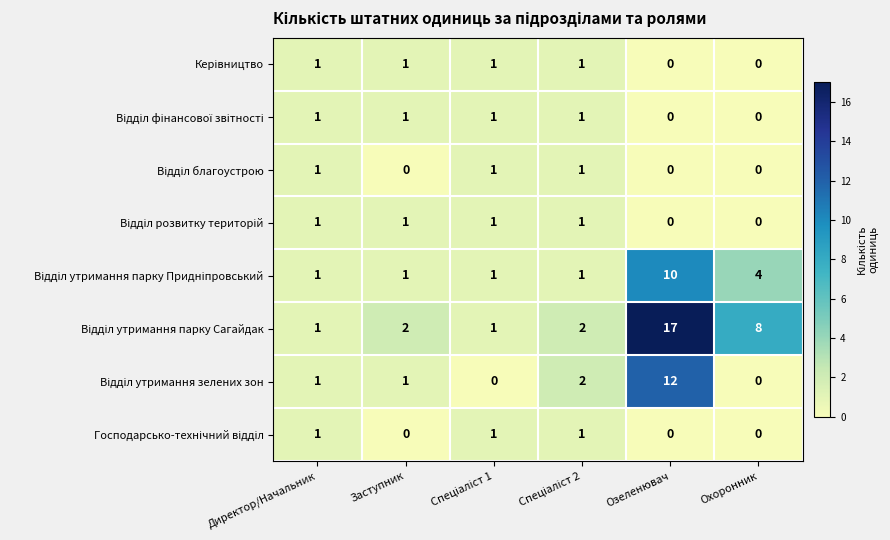

What is the total value across all series at Директор/Начальник?

8